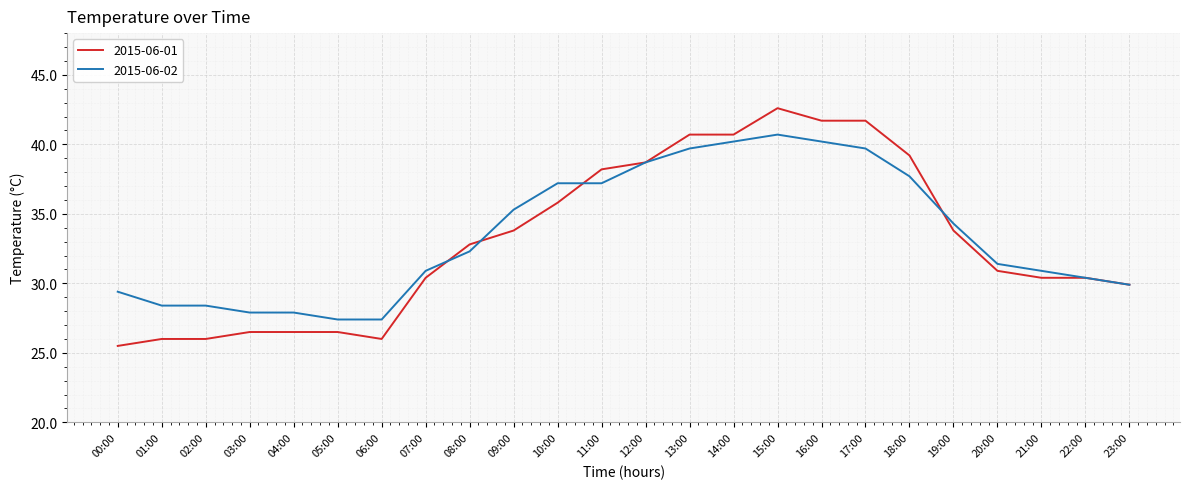

Rank the series by their maximum value, from highest to lowest.

2015-06-01, 2015-06-02